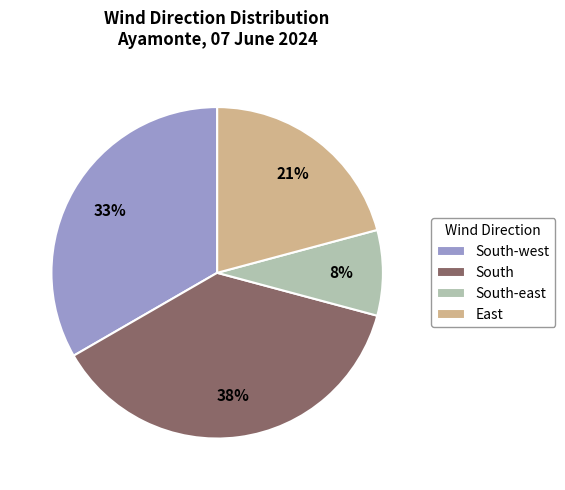

True or false: East accounts for 13% of the total.

False